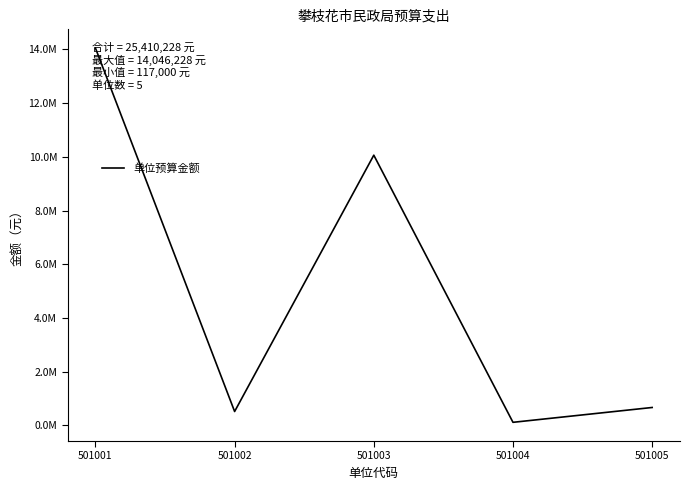

What is the change in value from 501001 to 501004?

-13929228